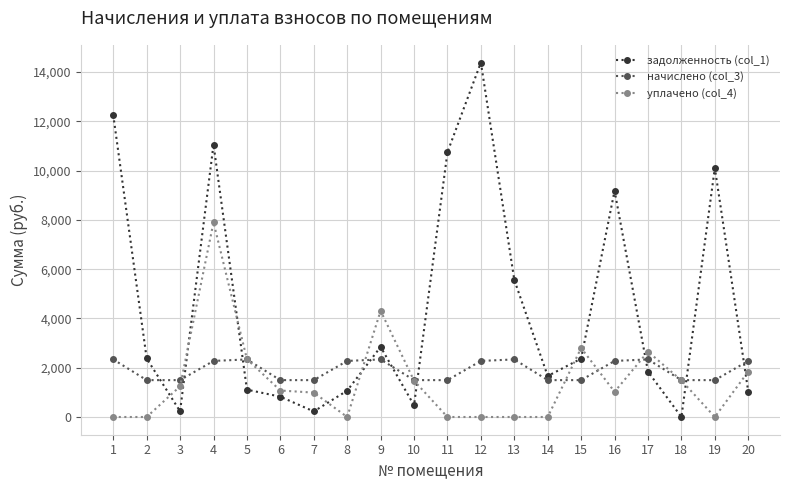

Where does the уплачено (col_4) series first go above 1074?

3